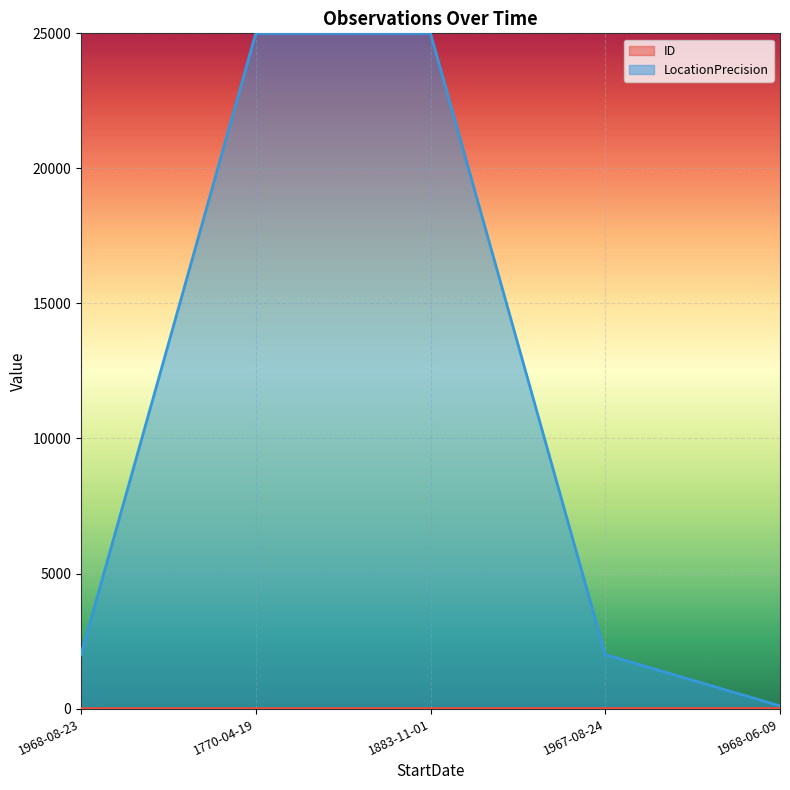

Read the LocationPrecision value at 1883-11-01.

25000